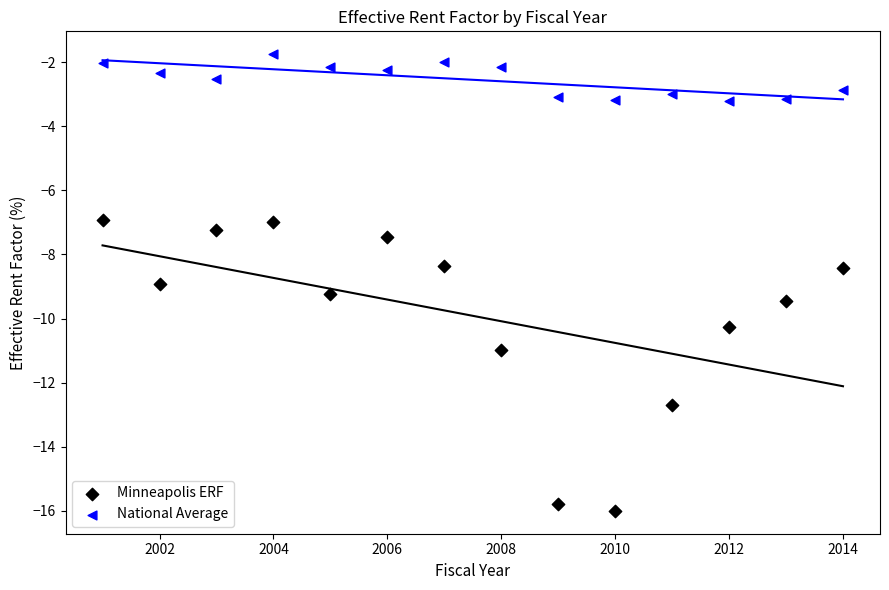

What are all the series names shown in the legend?

Minneapolis ERF, National Average